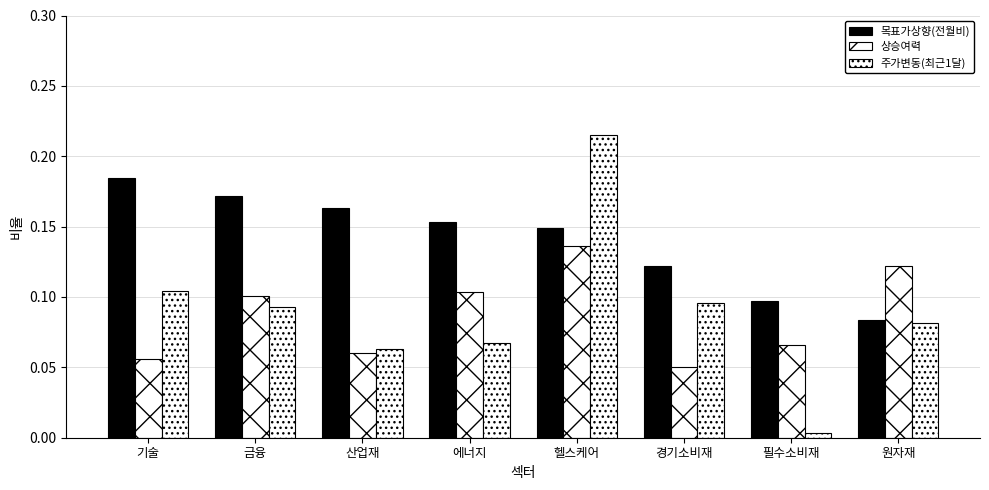

How many groups of bars are there?

8